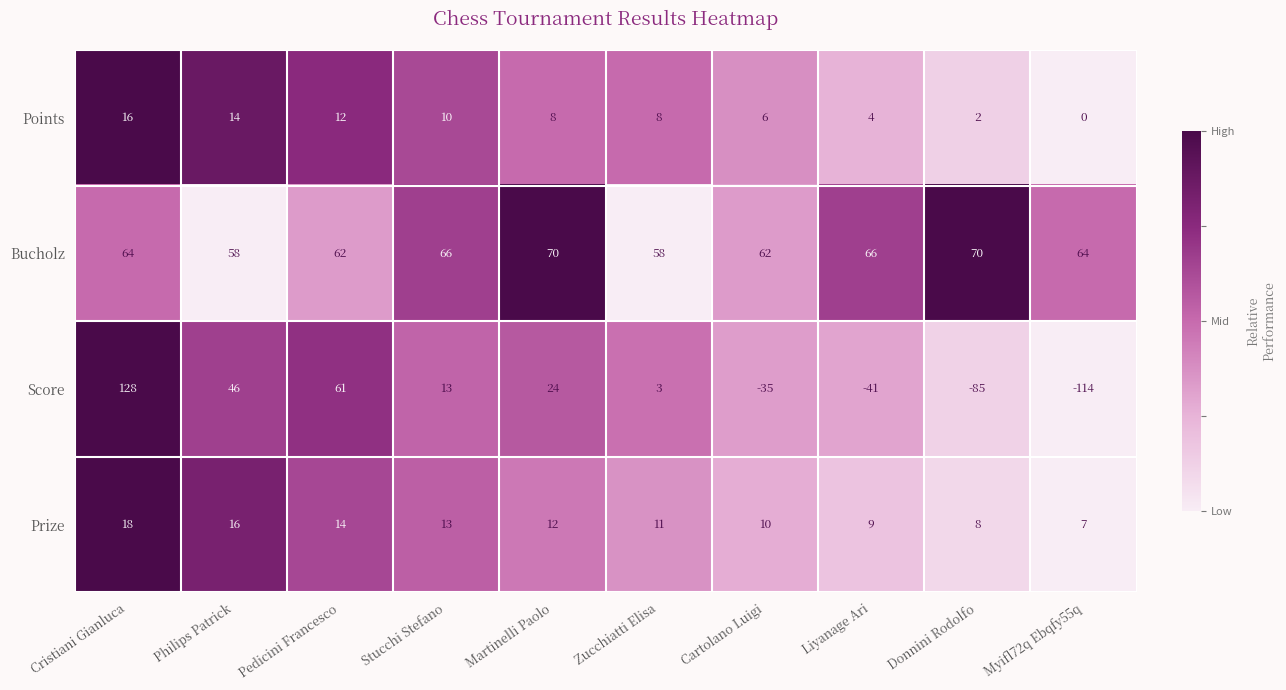

How many categories are shown in the chart?

10